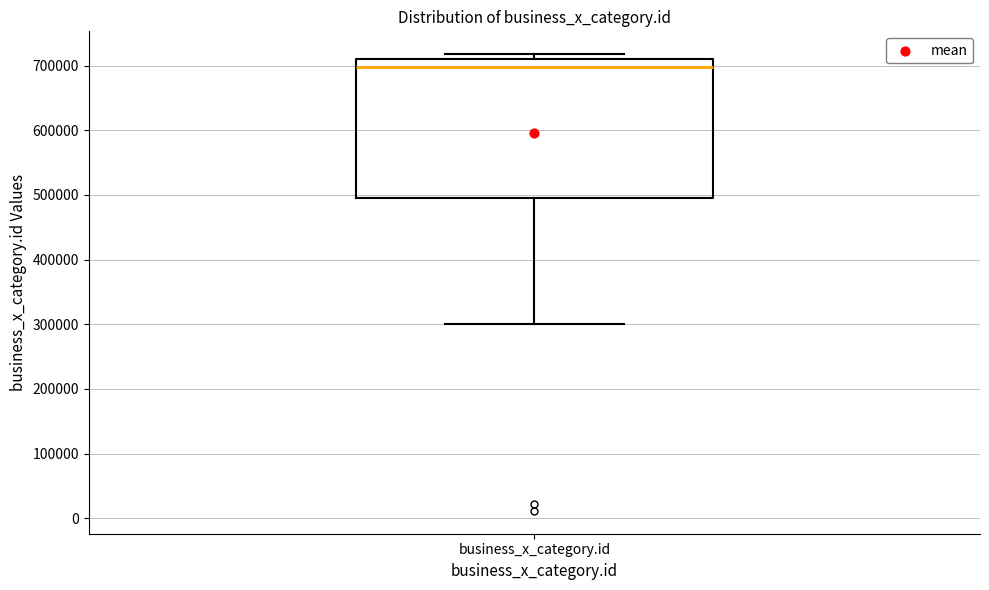

Transcribe this box plot: give where the median line is, the range the box spans, and where the two whiskers end, as read against the y-axis. The values are not printed on the chart, so give them approximately, as read against the axis.

median 700000, box 500000 to 710000, whiskers 300000 to 720000